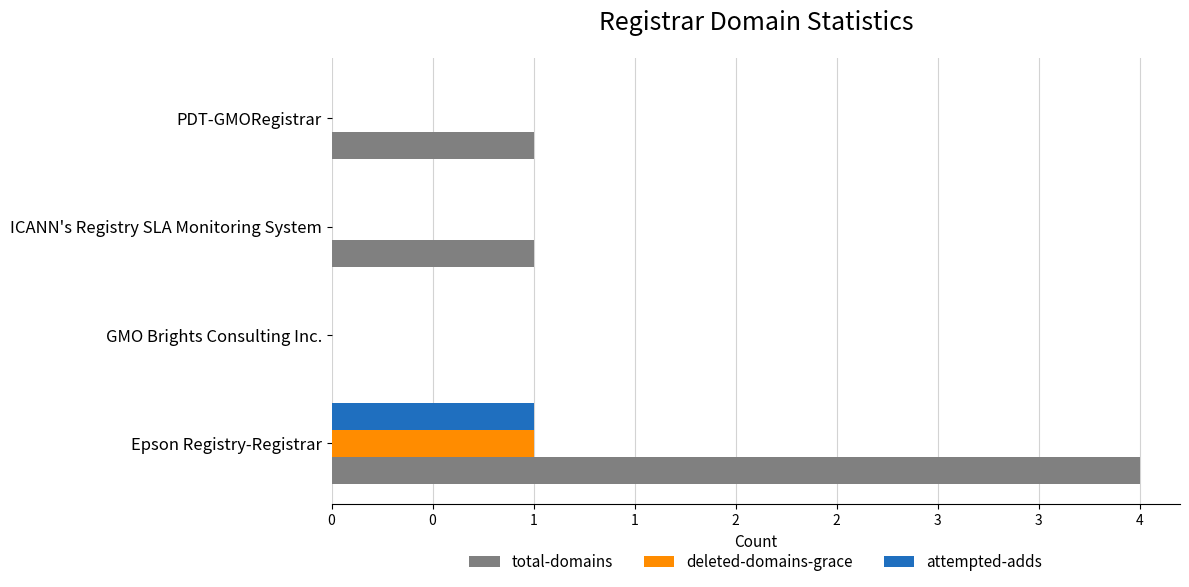

Which series has the largest total across all categories?

total-domains